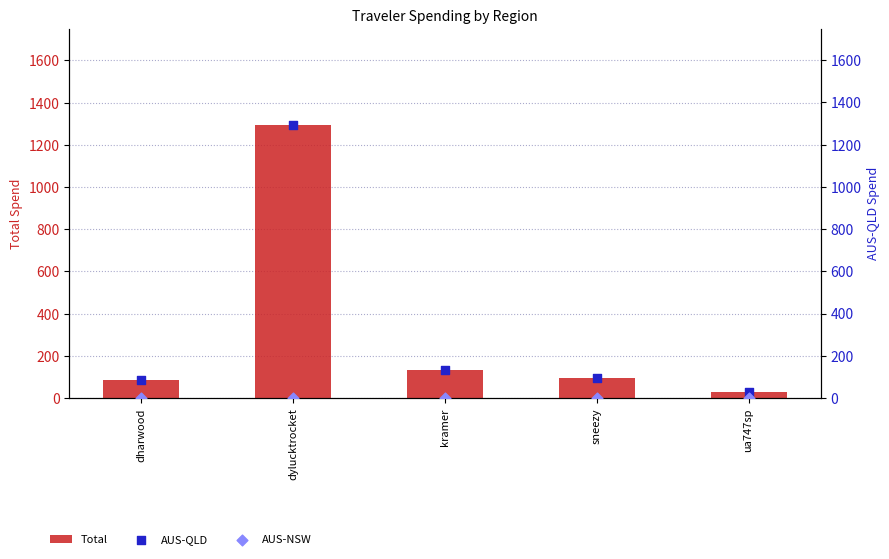

Is the value of Total at dharwood greater than the value of AUS-QLD at kramer?

No